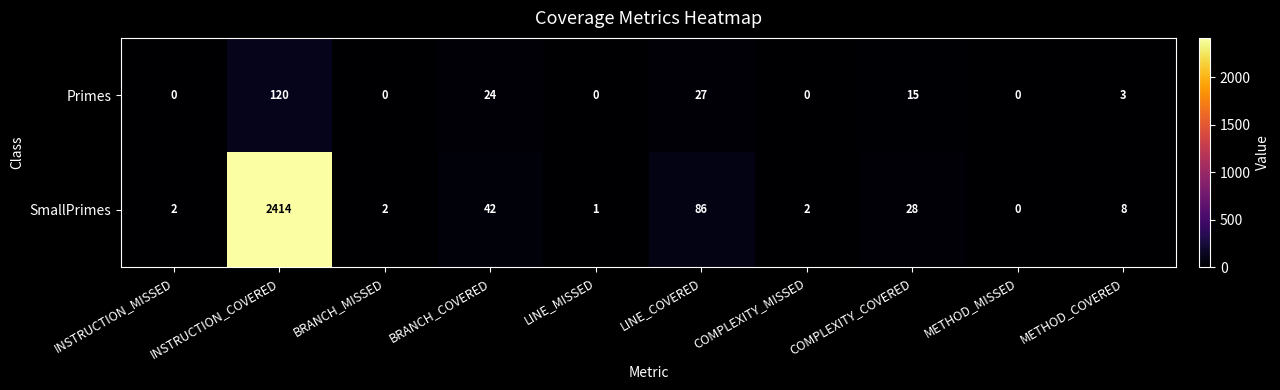

Where does the SmallPrimes series first go above 8?

INSTRUCTION_COVERED